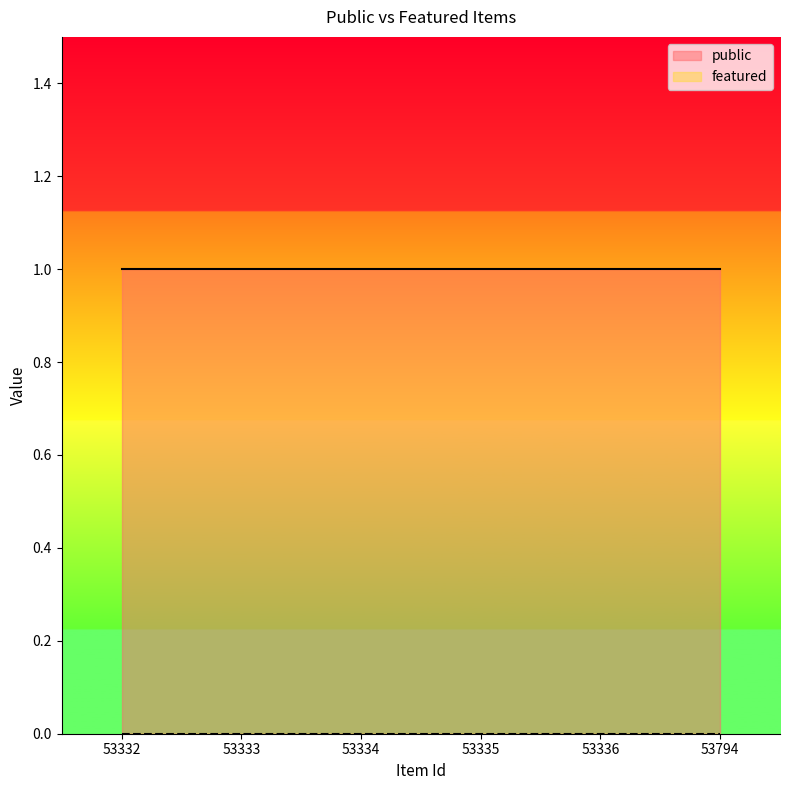

True or false: featured and public cross at least once.

False